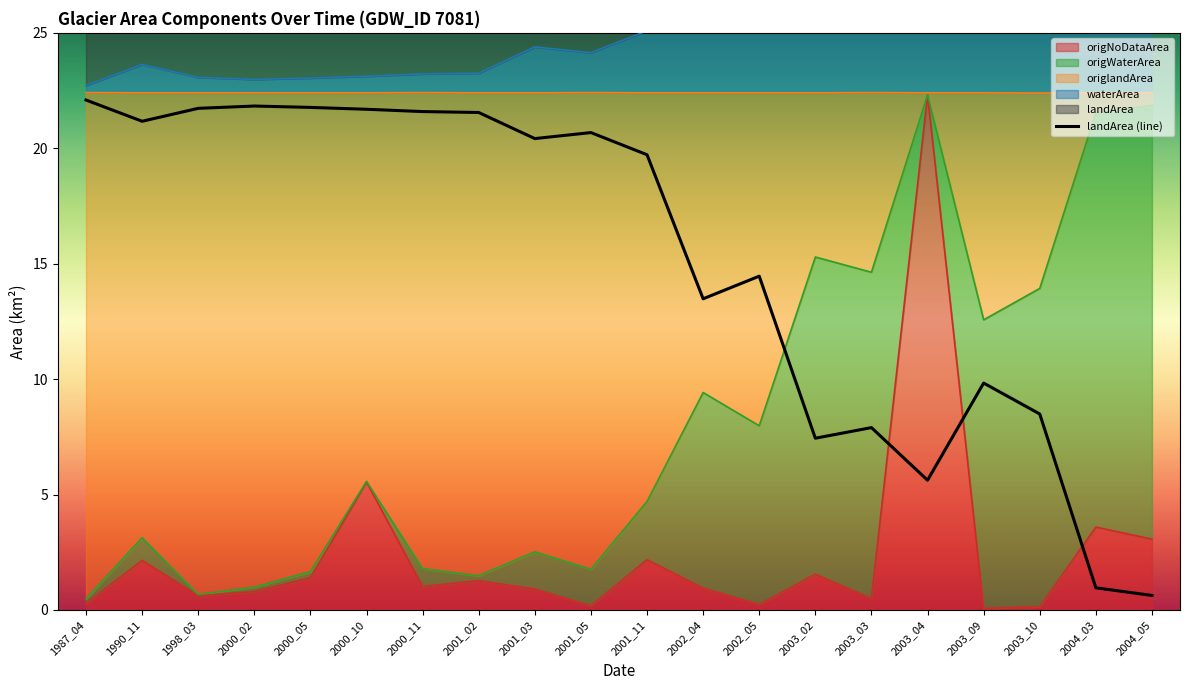

Which series has the largest range (max minus min)?

origNoDataArea